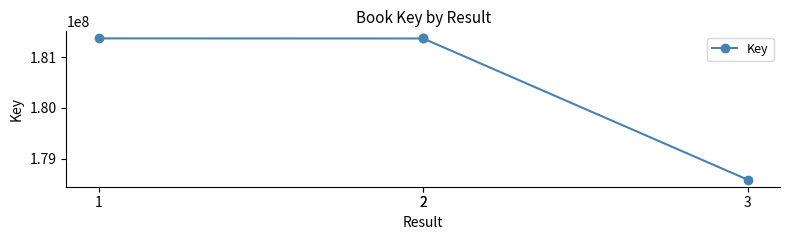

How many distinct data groups are displayed?

1